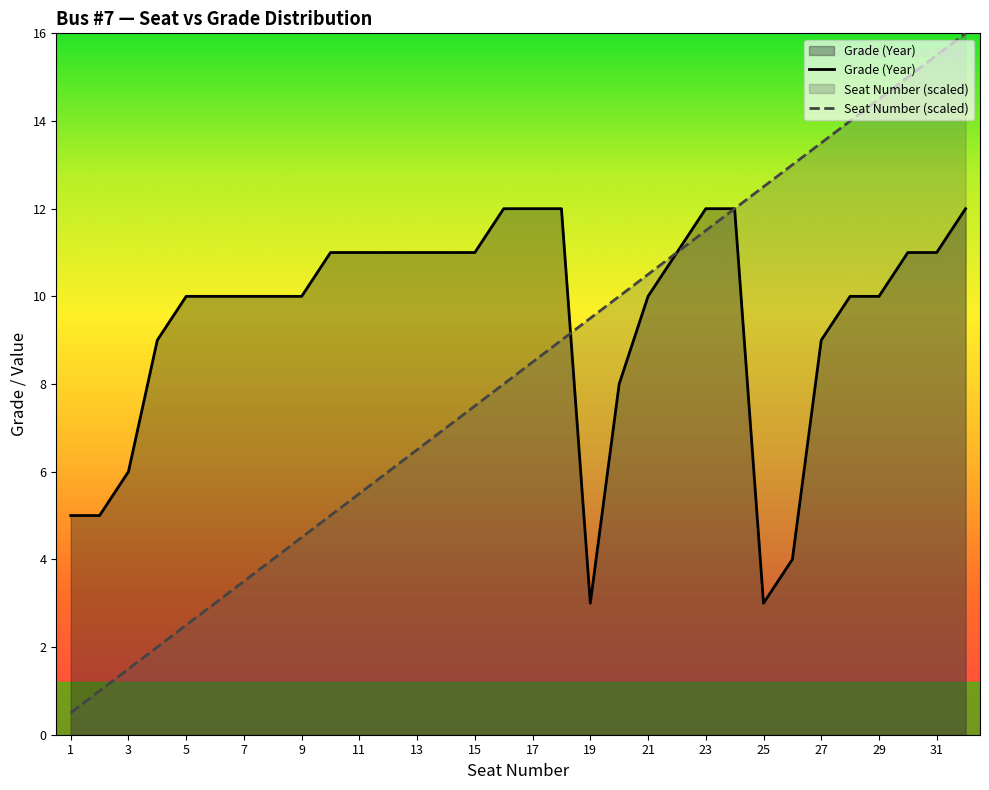

What is the minimum value for Seat Number?

0.5